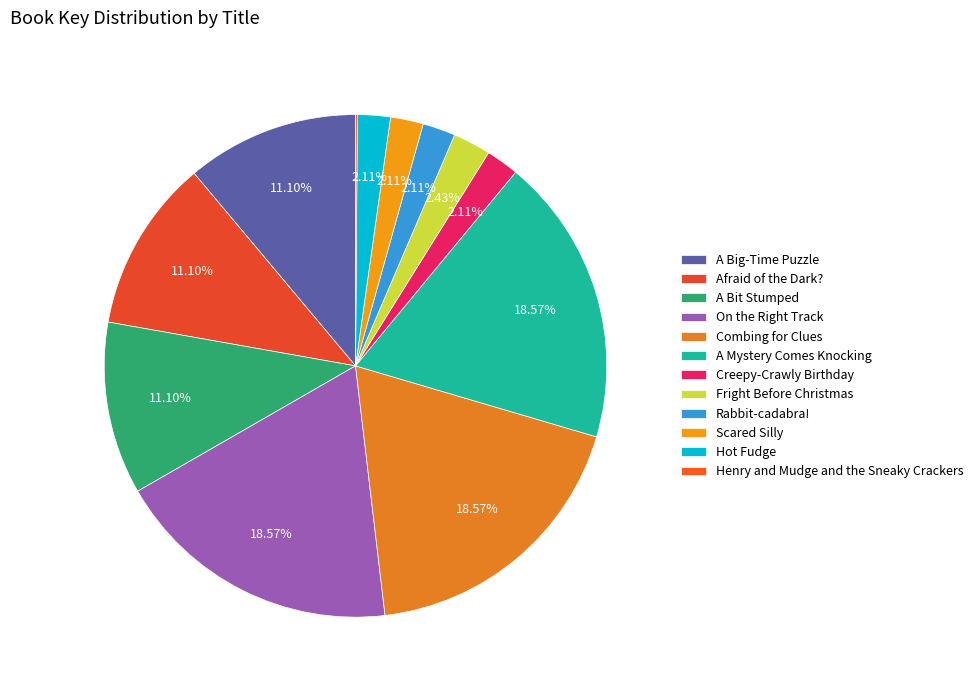

Count the number of slices in the pie.

12